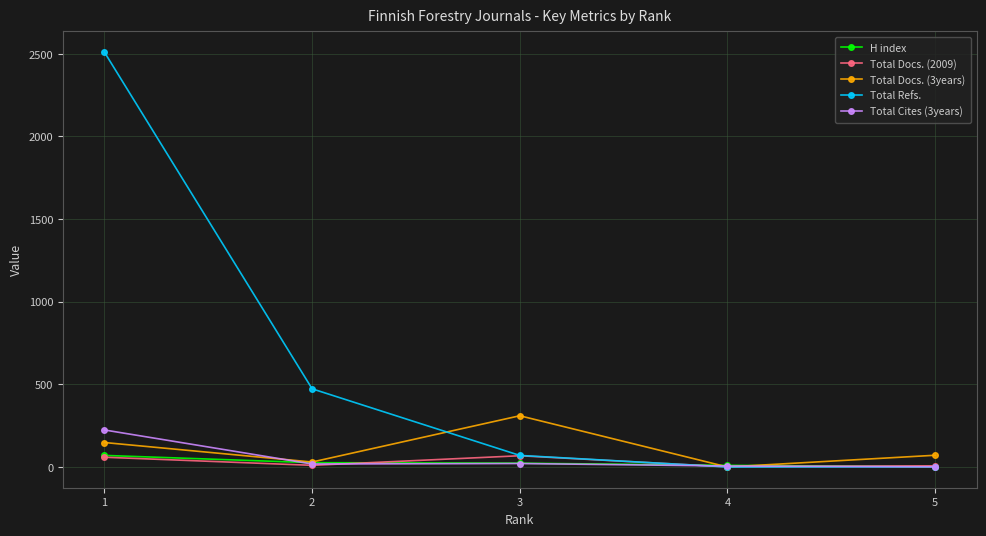

The Total Docs. (3years) series shows 167 at 3. True or false?

False